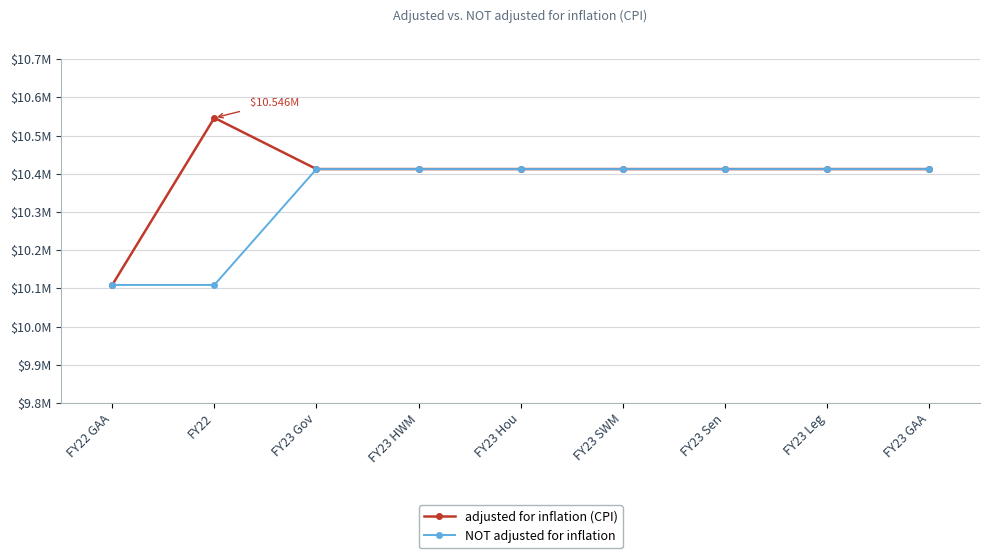

Between FY22 GAA and FY23 GAA, which series saw the biggest shift?

adjusted for inflation (CPI)